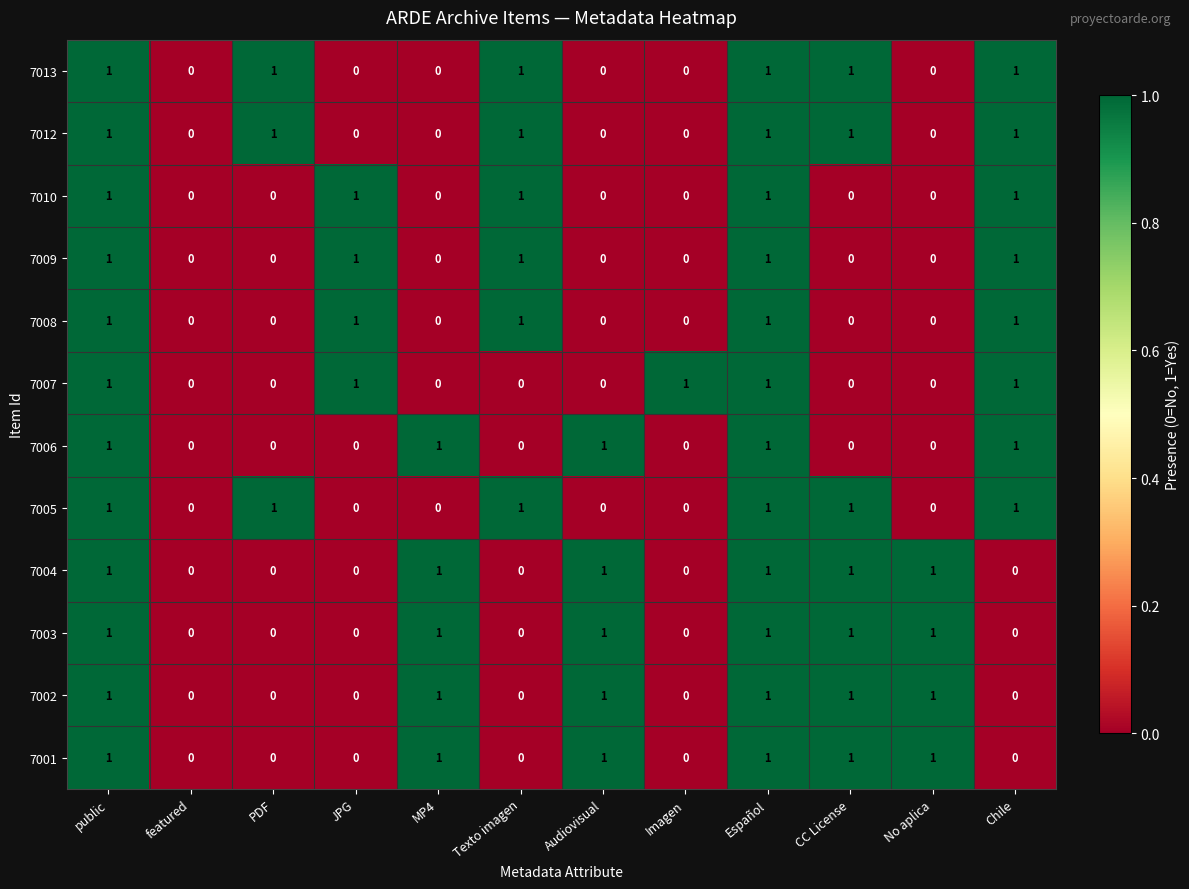

True or false: 7001 has a value of 1 at public.

True